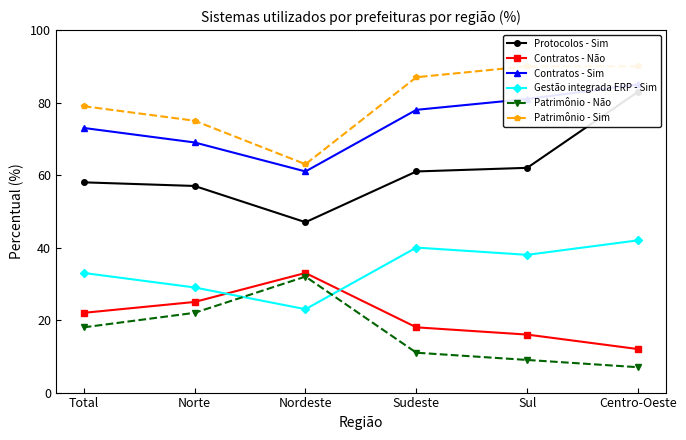

What position from the right is Sul?

2